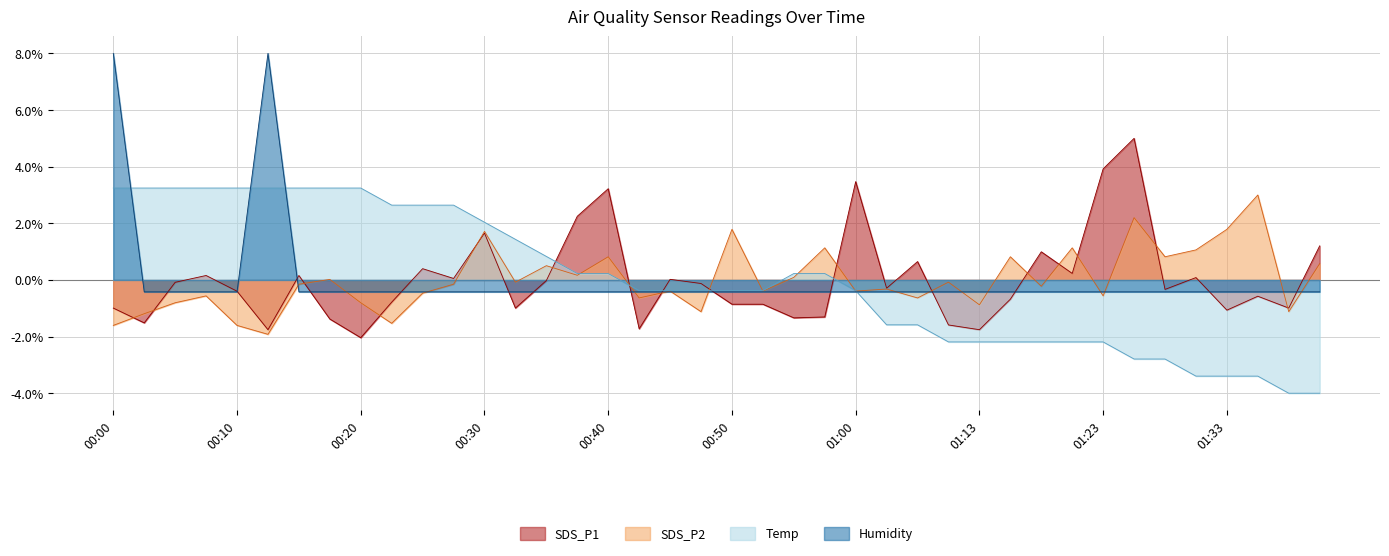

The Humidity series shows -0.0 at 01:38. True or false?

False